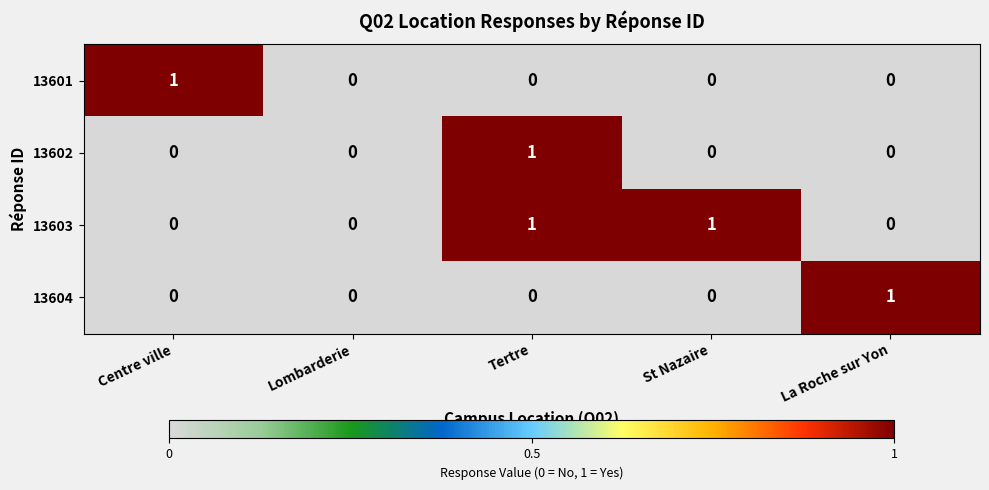

Which series has the largest total across all categories?

13603